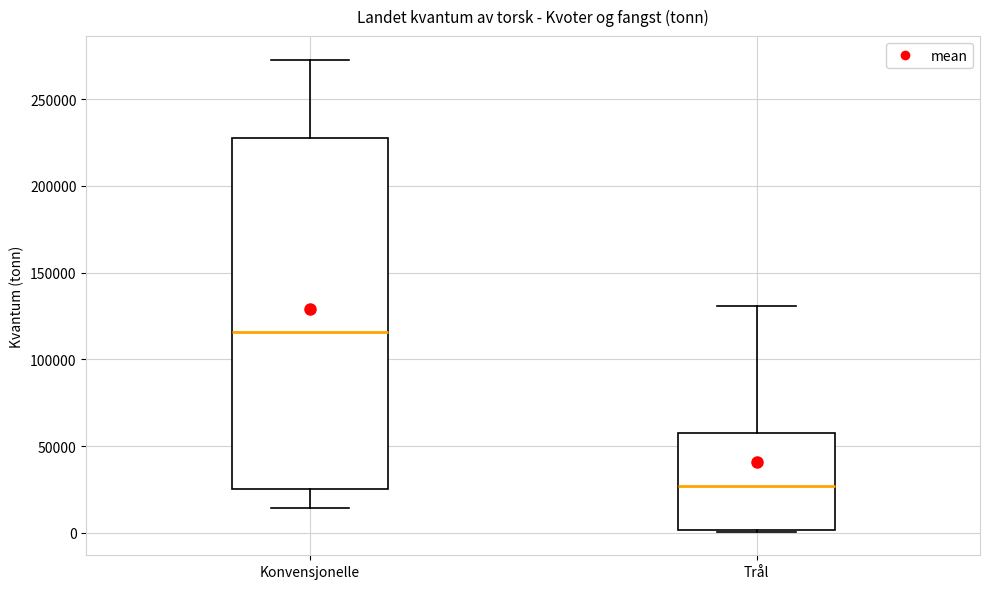

Which box has the lowest median line?

Trål